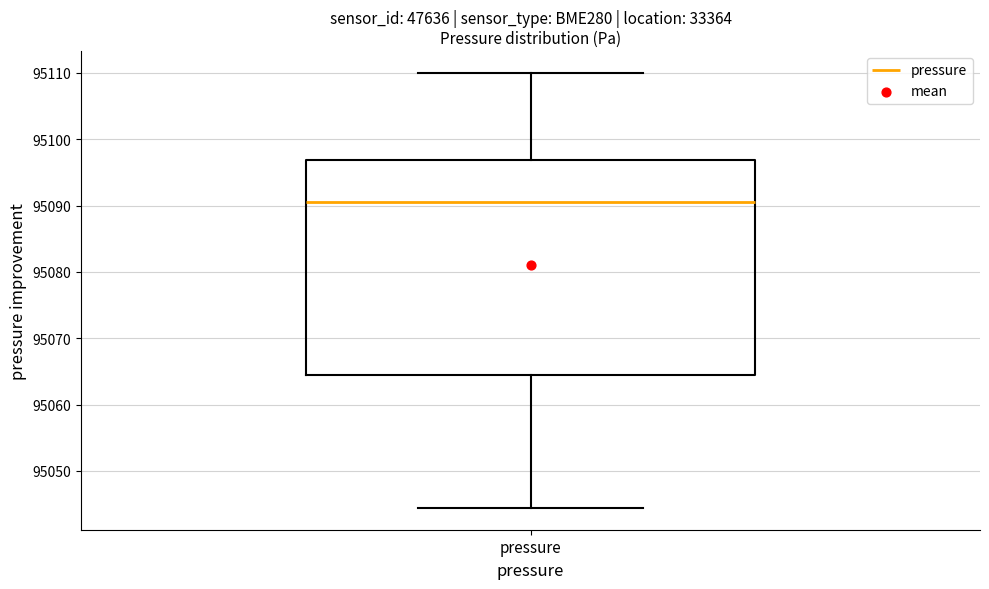

Transcribe this box plot: give where the median line is, the range the box spans, and where the two whiskers end, as read against the y-axis. The values are not printed on the chart, so give them approximately, as read against the axis.

median 95091, box 95064 to 95097, whiskers 95044 to 95110